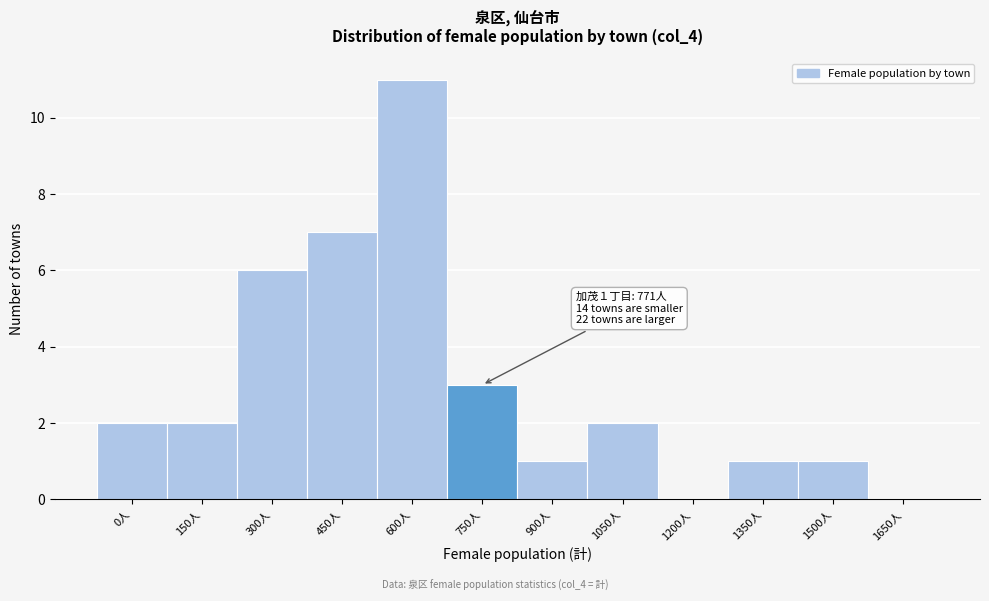

Reading right to left, what are all the values shown in this chart?

1650人=0	1500人=1	1350人=1	1200人=0	1050人=2	900人=1	750人=3	600人=11	450人=7	300人=6	150人=2	0人=2